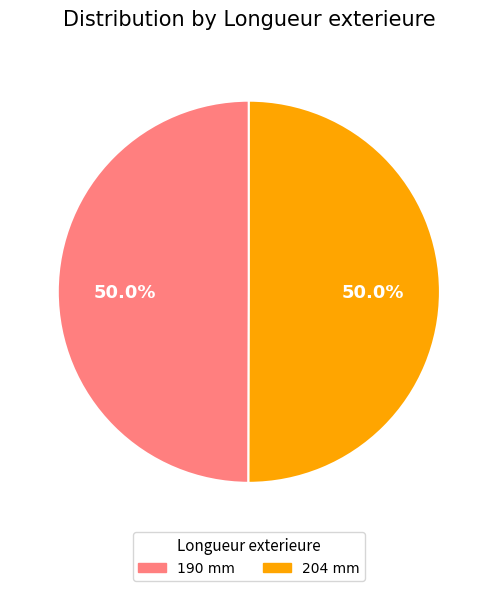

Approximately how many times larger is the value at 204 mm compared to 190 mm?

1.0